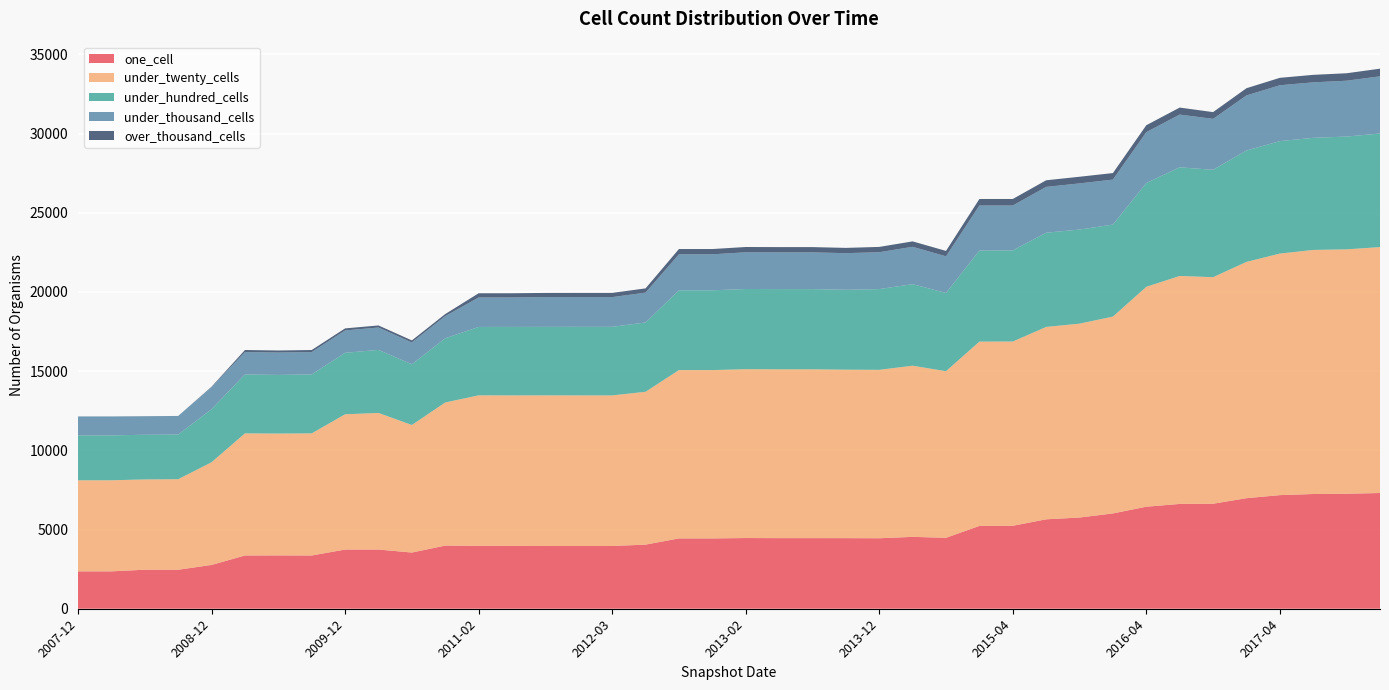

Reading left to right, extract all data points from this chart.

one_cell: 2360	2360	2464	2462	2765	3362	3367	3362	3737	3738	3548	3987	3971	3970	3963	3962	3962	4048	4440	4440	4464	4458	4458	4457	4450	4538	4479	5230	5238	5646	5758	6018	6443	6617	6630	6981	7173	7244	7260	7307
under_twenty_cells: 5751	5751	5701	5717	6485	7712	7694	7712	8540	8625	8055	9038	9502	9500	9509	9508	9508	9651	10629	10629	10661	10660	10660	10638	10635	10807	10519	11637	11634	12148	12243	12429	13883	14395	14305	14919	15252	15411	15432	15527
under_hundred_cells: 2836	2836	2819	2819	3351	3721	3702	3721	3883	3980	3834	4051	4320	4324	4326	4330	4330	4375	5037	5037	5063	5064	5064	5043	5097	5149	4938	5749	5751	5947	5941	5809	6555	6859	6780	7033	7101	7078	7122	7171
under_thousand_cells: 1194	1194	1172	1173	1393	1411	1413	1411	1411	1414	1375	1400	1859	1859	1876	1876	1876	1886	2272	2272	2318	2318	2318	2313	2328	2358	2316	2844	2837	2894	2914	2839	3211	3330	3215	3478	3527	3504	3525	3612
over_thousand_cells: 2	2	2	2	25	130	130	130	130	130	130	130	267	267	267	267	267	267	334	334	334	334	334	333	336	343	341	412	412	418	420	414	437	443	427	455	469	473	472	483